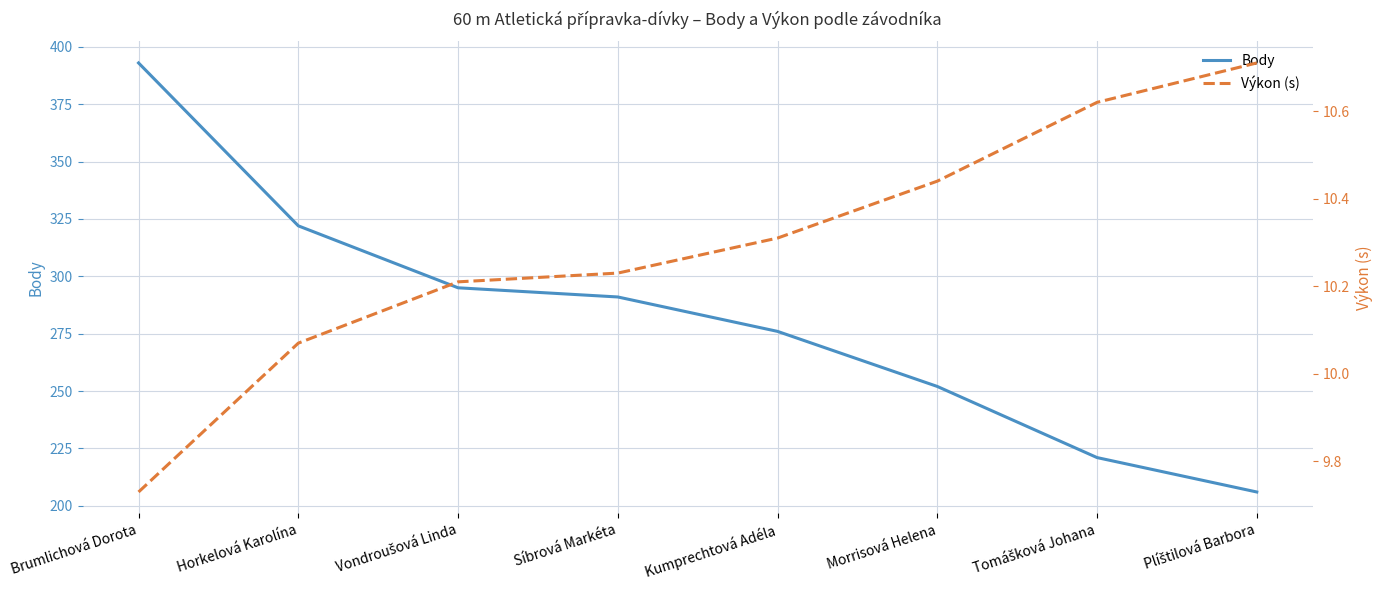

True or false: Výkon (s) and Body cross at least once.

False